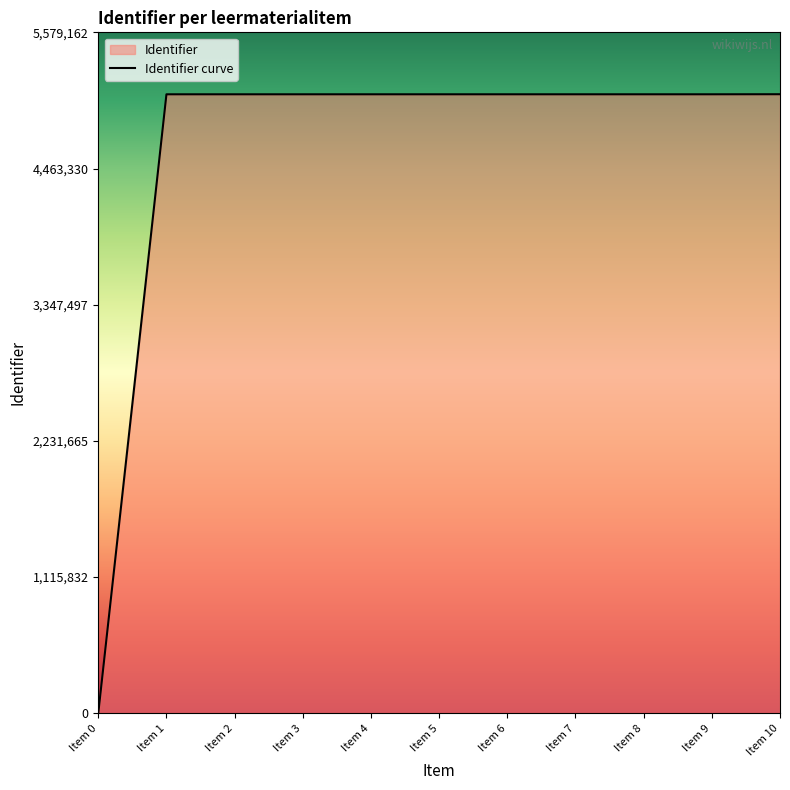

What is the value of the 10th point from the left?

5071444